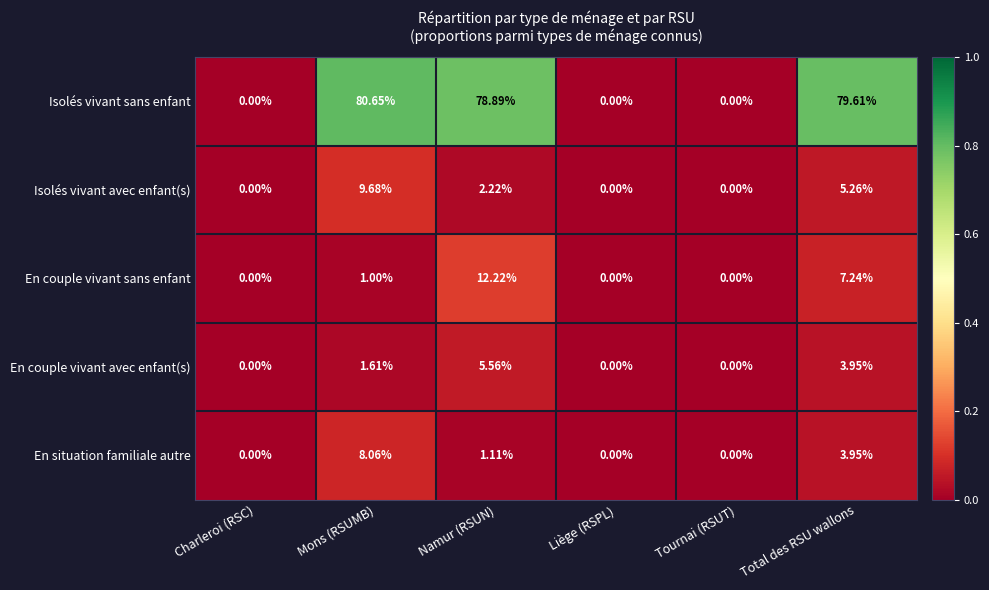

Which series has the largest total across all categories?

Isolés vivant sans enfant